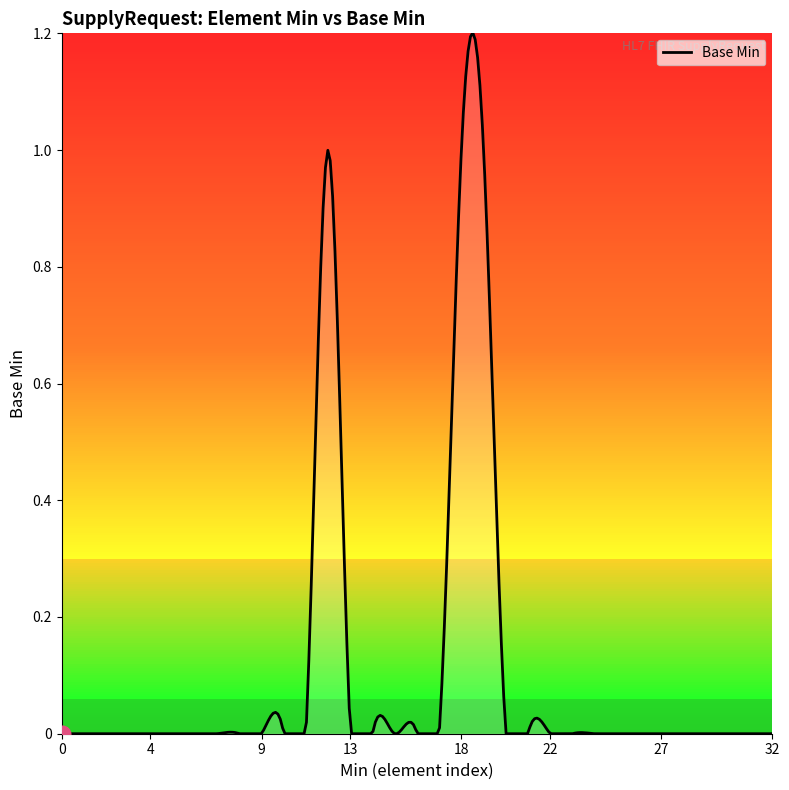

Reading left to right, extract all data points from this chart.

0=0	0=0	0=0	0=0	0=0	0=0	0=0	0=0	0=0	0=0	0=0	0=1	1=1	0=0	0=0	0=0	0=0	0=0	1=1	1=1	0=0	0=0	0=0	0=0	0=0	0=0	0=0	0=0	0=0	0=0	0=0	0=0	0=0